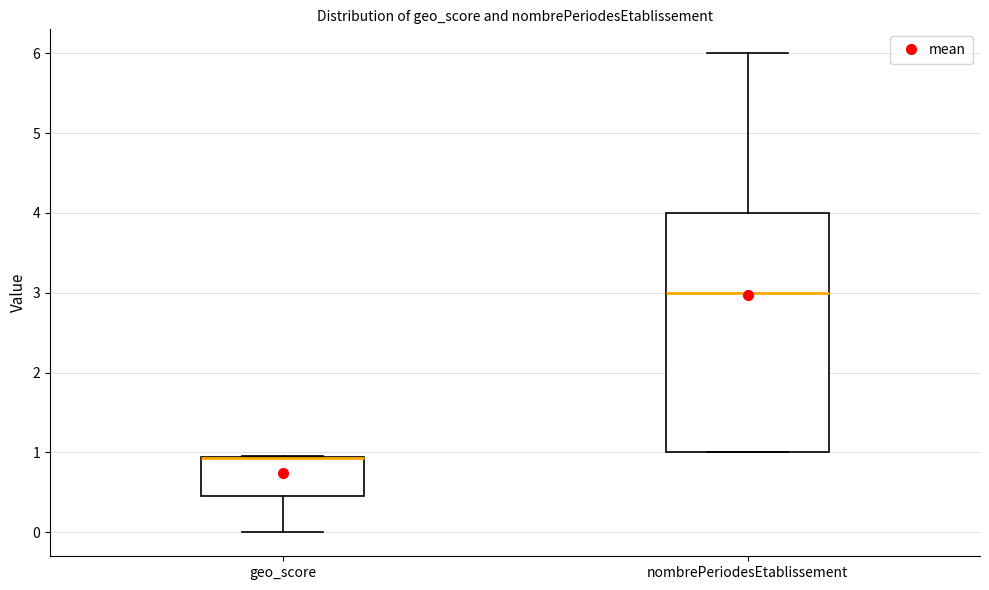

Reading left to right, read every box against the y-axis: the position of its median line, the range the box covers, and the ends of its whiskers. The values are not printed on the chart, so give them approximately, as read against the axis.

geo_score: median 0.9 (drawn on the box's upper edge), box 0.5 to 0.9, whiskers 0.0 to 1.0
nombrePeriodesEtablissement: median 3.0, box 1.0 to 4.0, whiskers 1.0 to 6.0